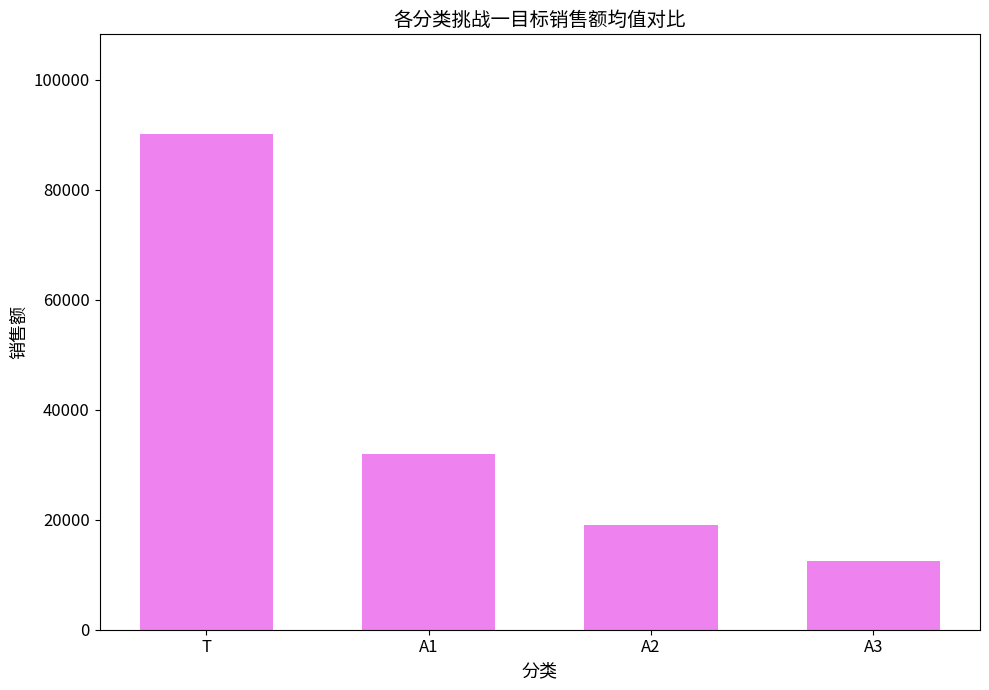

The value at A1 is 31996.7. True or false?

True